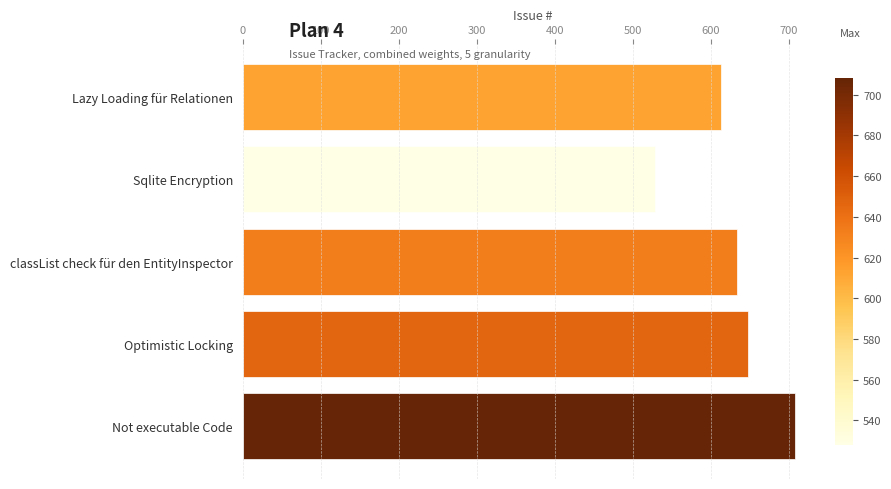

Count the number of categories in the chart.

5